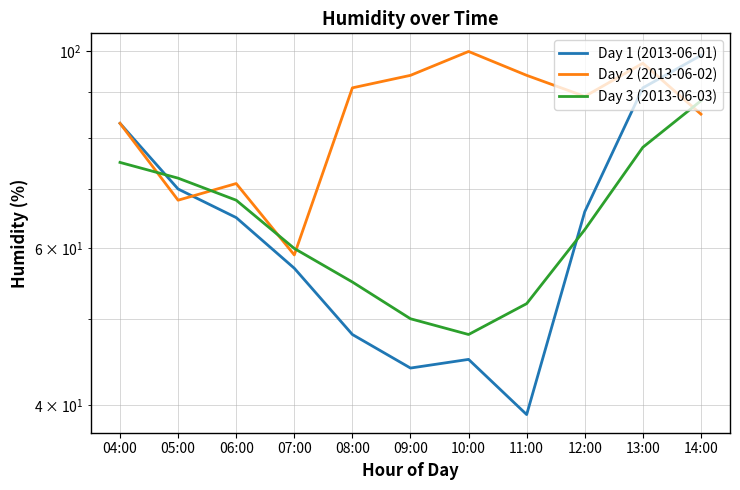

True or false: Day 1 (2013-06-01) has more than 1 interior local peaks.

False